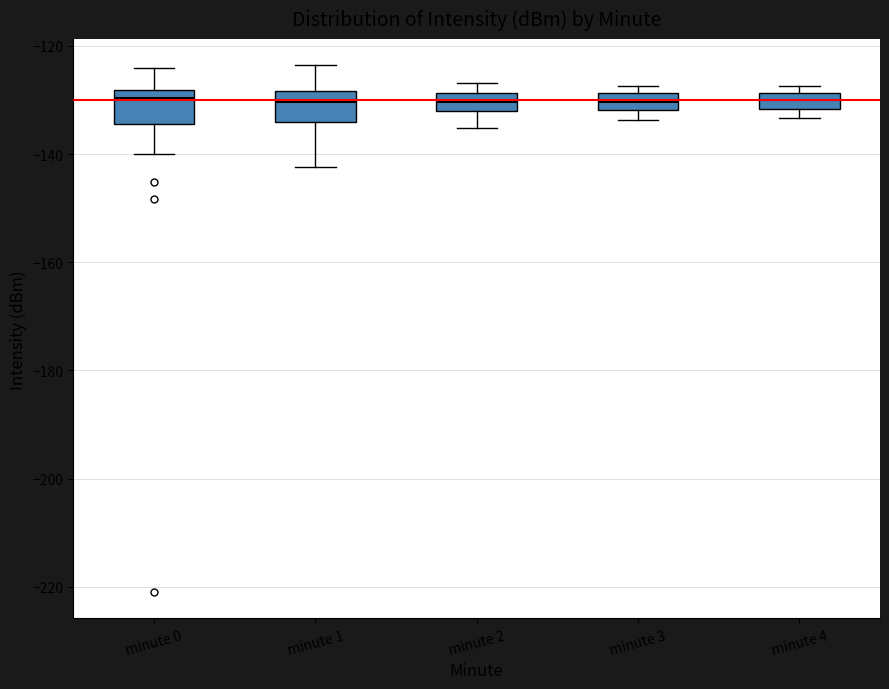

Where is the lower edge of the box for minute 0 on the y-axis? The values are not printed on the chart, so give them approximately, as read against the axis.

-134